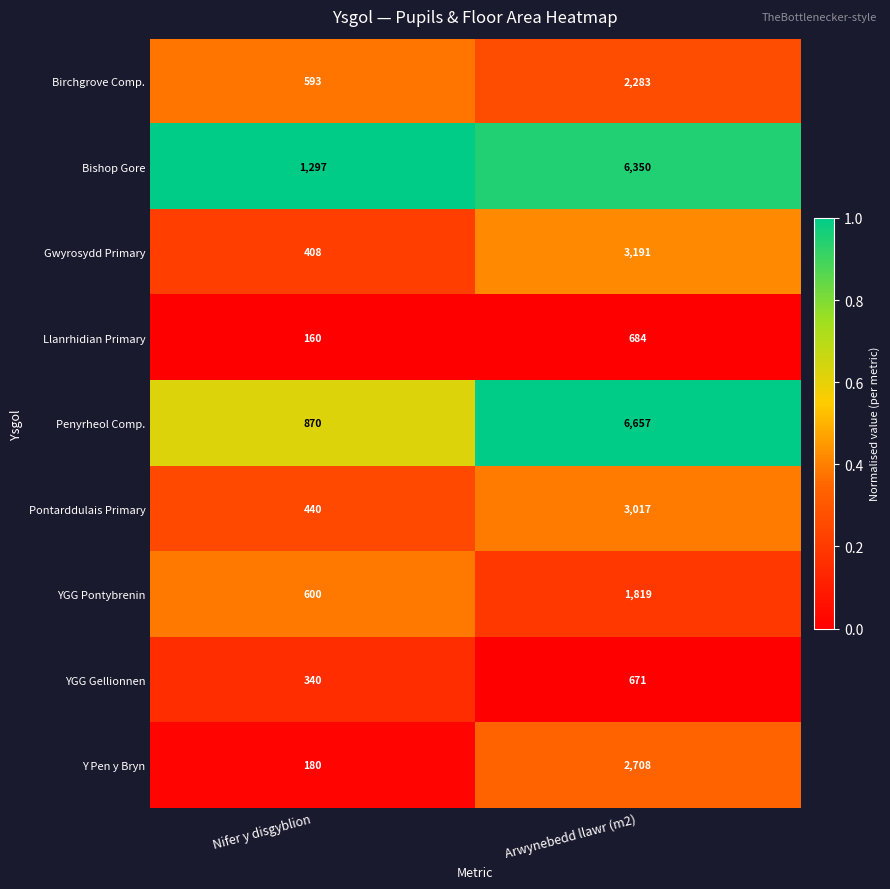

How many data points does each series have?

2